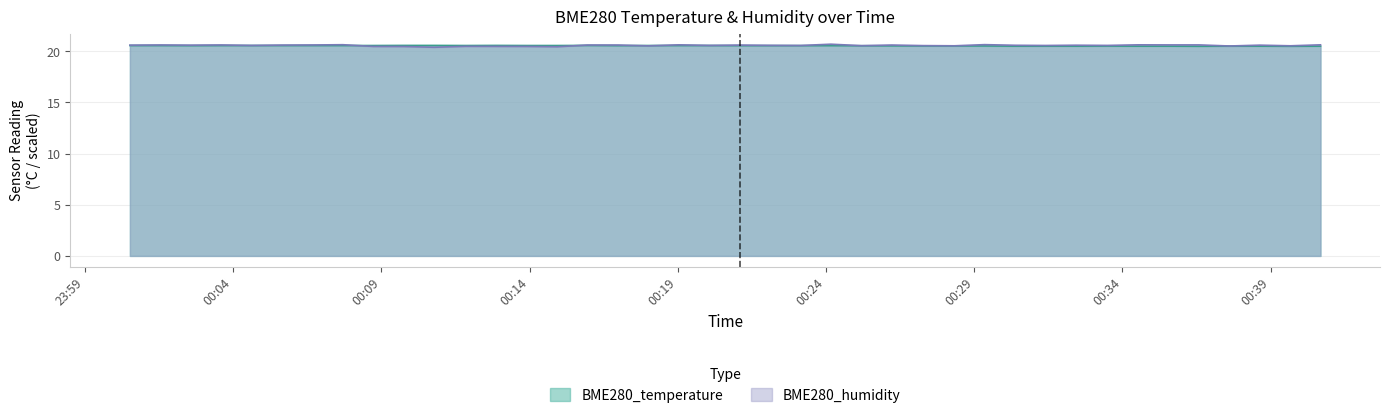

Which category has the lowest value in the BME280_temperature series?

2023/12/02 00:36:35